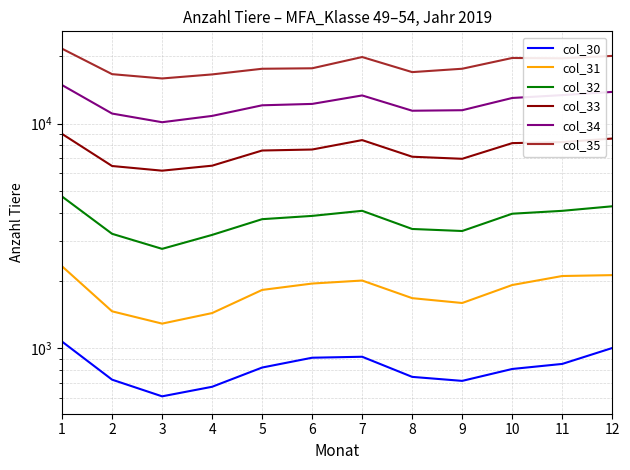

At which label does col_31 reach its peak?

1